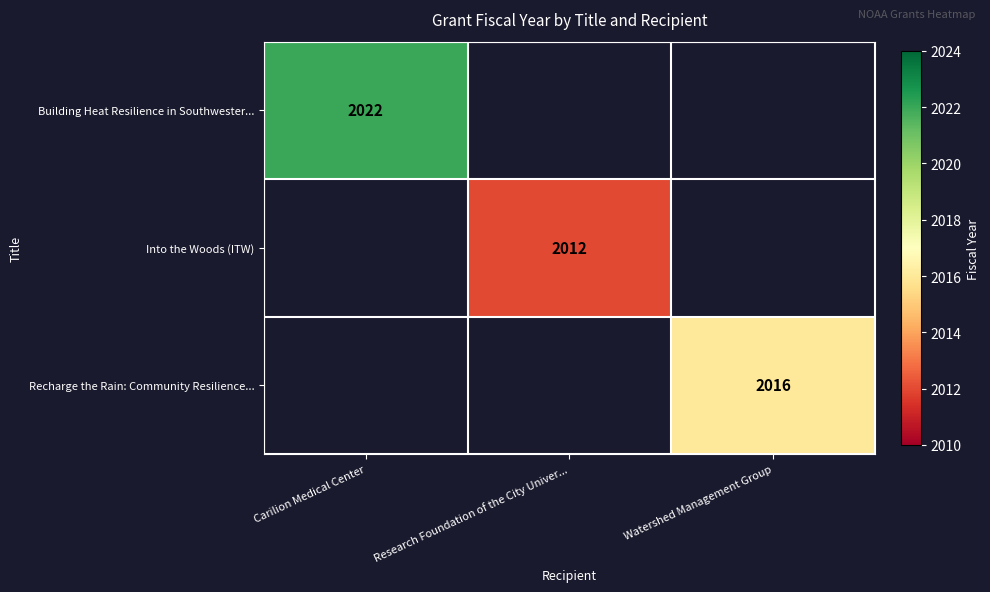

The value of Into the Woods (ITW) at Research Foundation of the City Univer... is 2012. True or false?

True